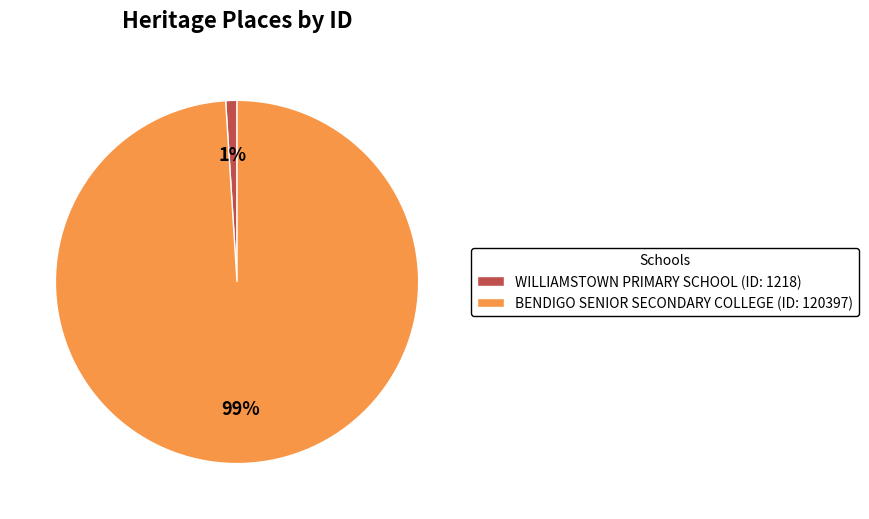

To the nearest percent, what is the difference between the BENDIGO SENIOR SECONDARY COLLEGE and WILLIAMSTOWN PRIMARY SCHOOL slice percentages?

98%